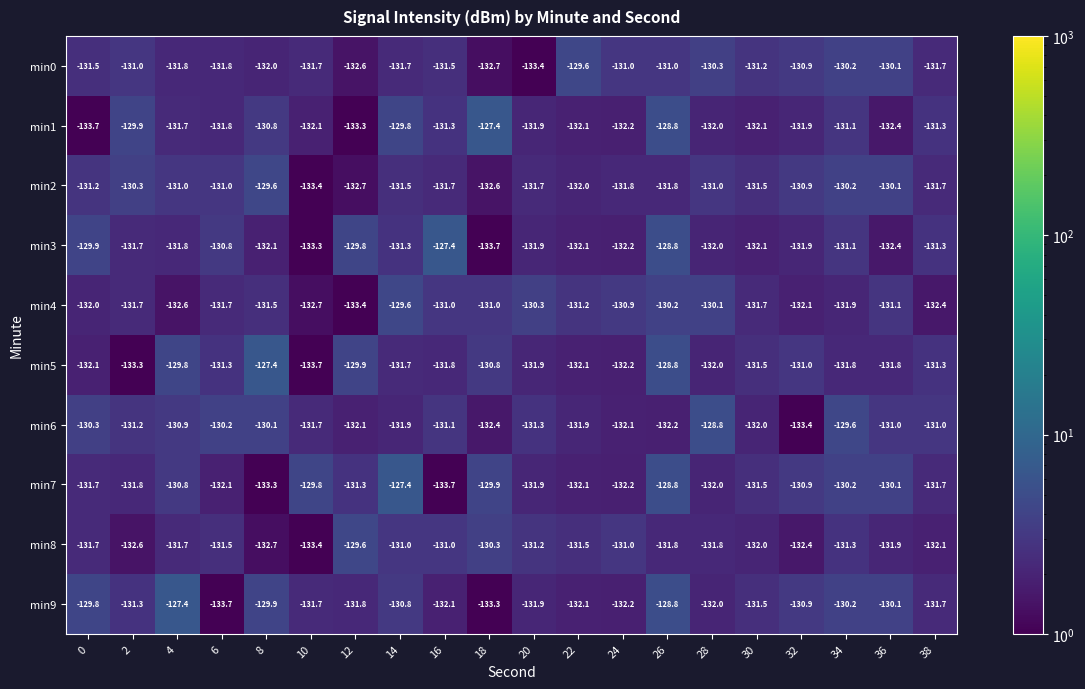

What is the sum of all min2 values?

-2627.7